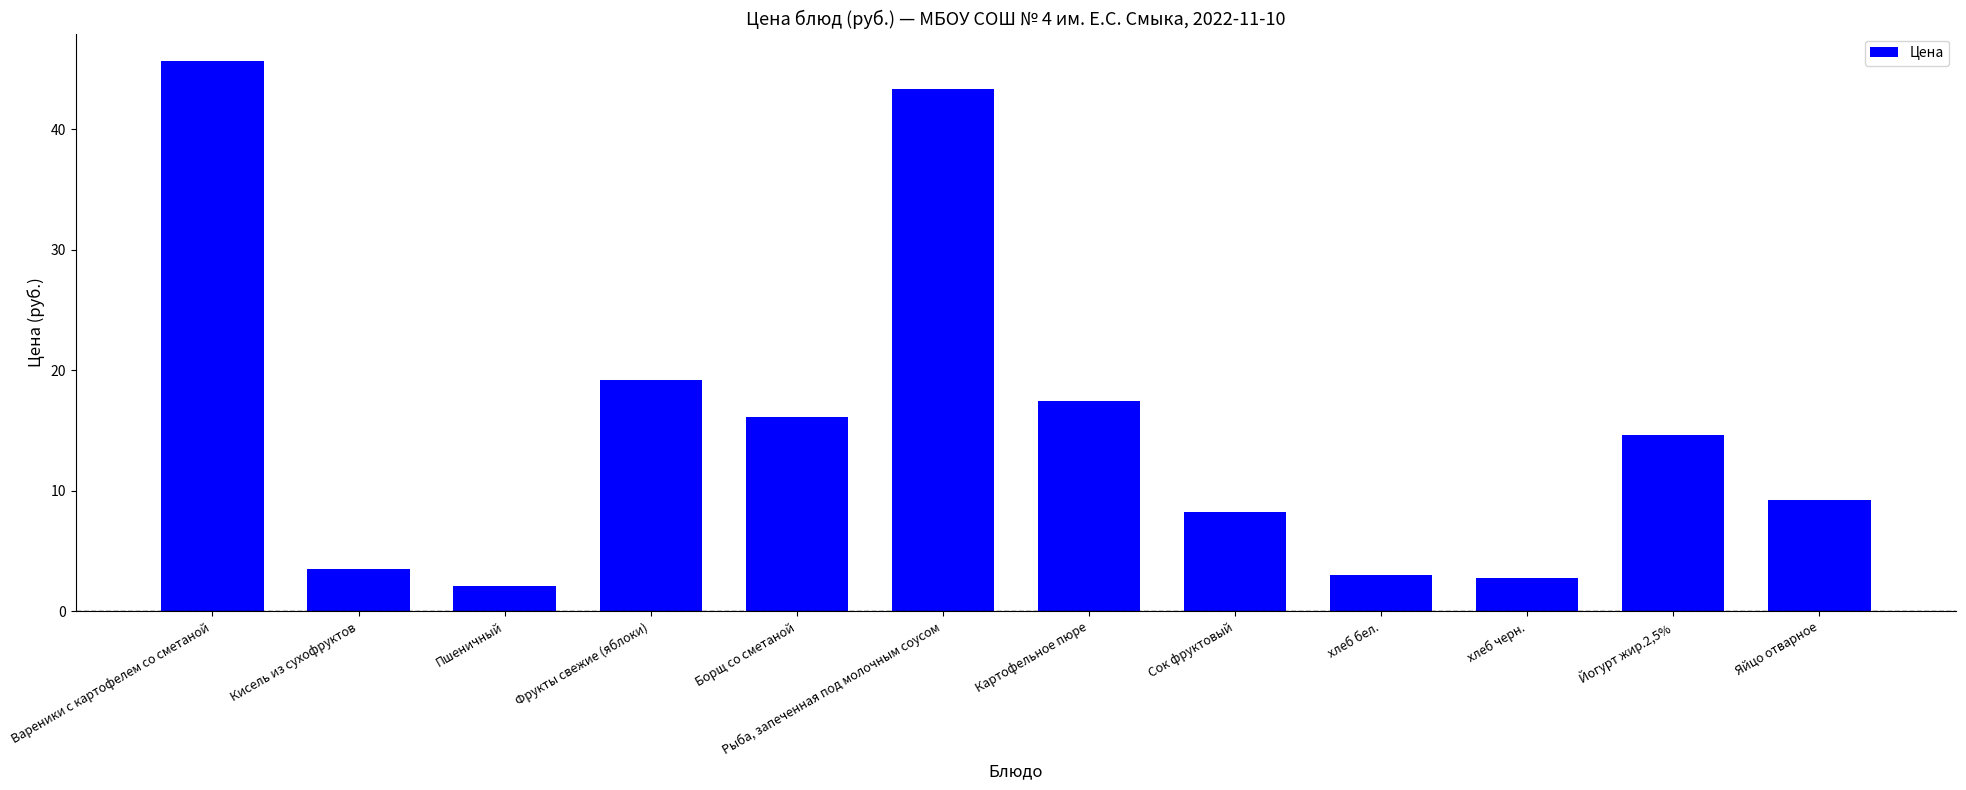

What position from the left is Яйцо отварное?

12